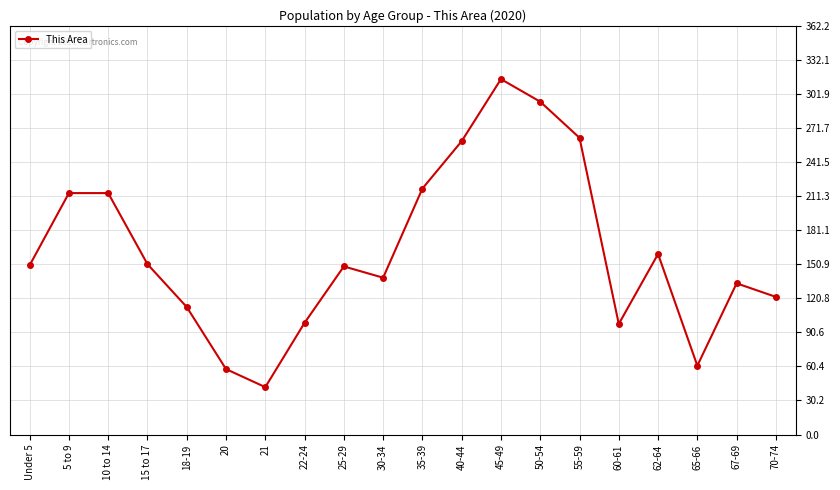

What is the label of the 15th point from the left?

55-59